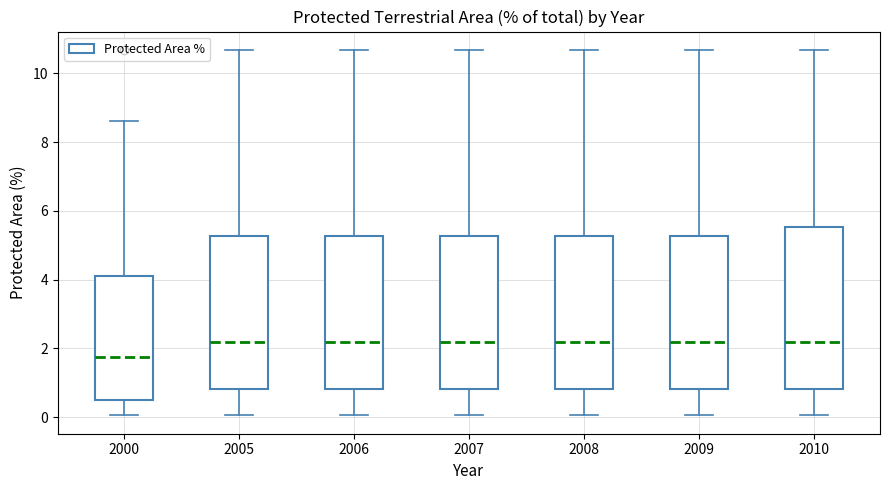

Where is the upper edge of the box at x = 2000 on the y-axis? The values are not printed on the chart, so give them approximately, as read against the axis.

4.0